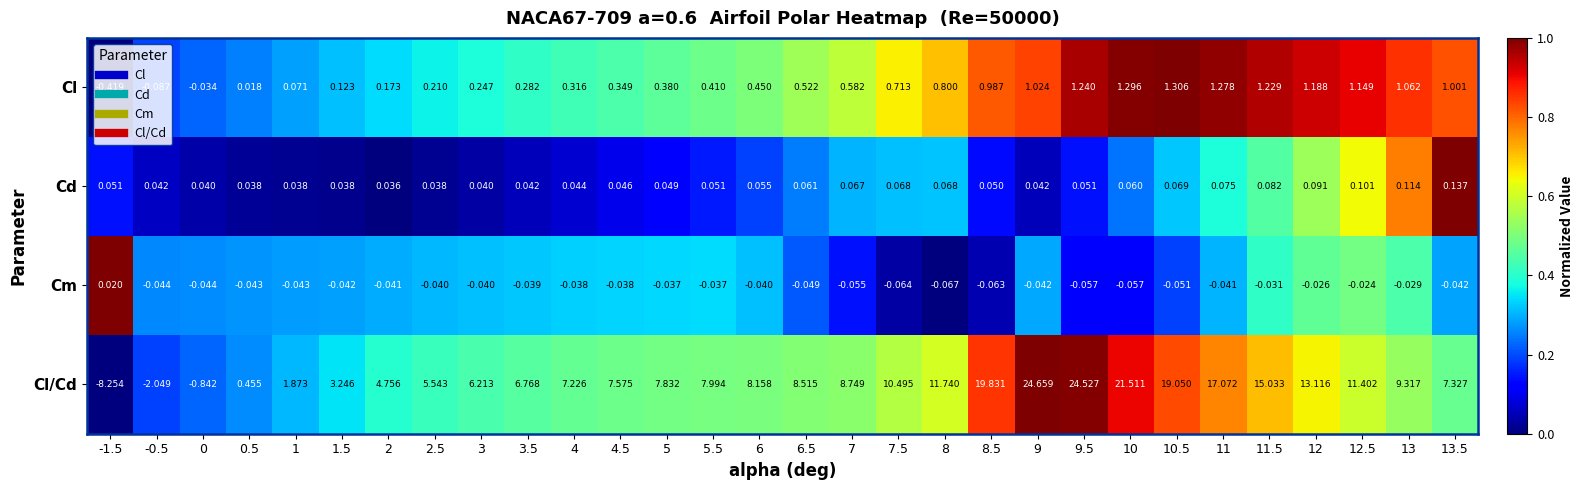

Rank the series by their maximum value, from highest to lowest.

Cl/Cd, Cl, Cd, Cm